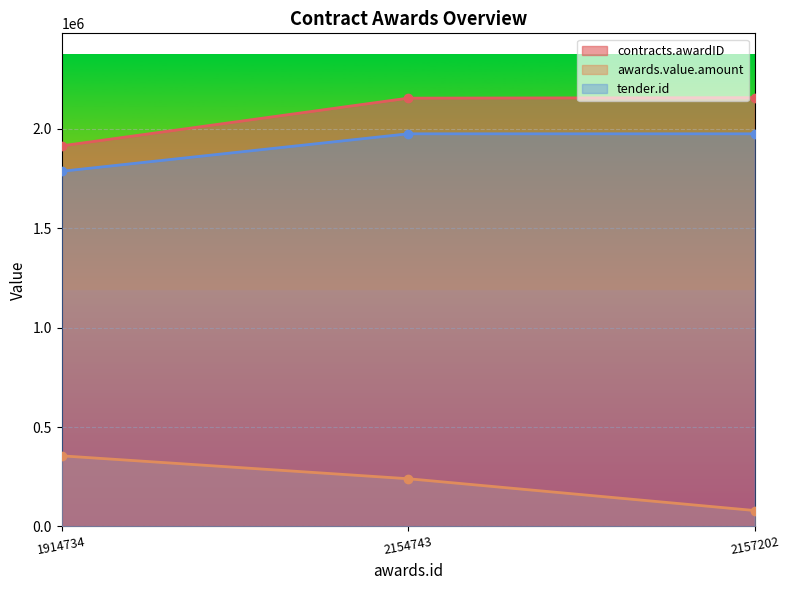

How many lines are shown in the chart?

3